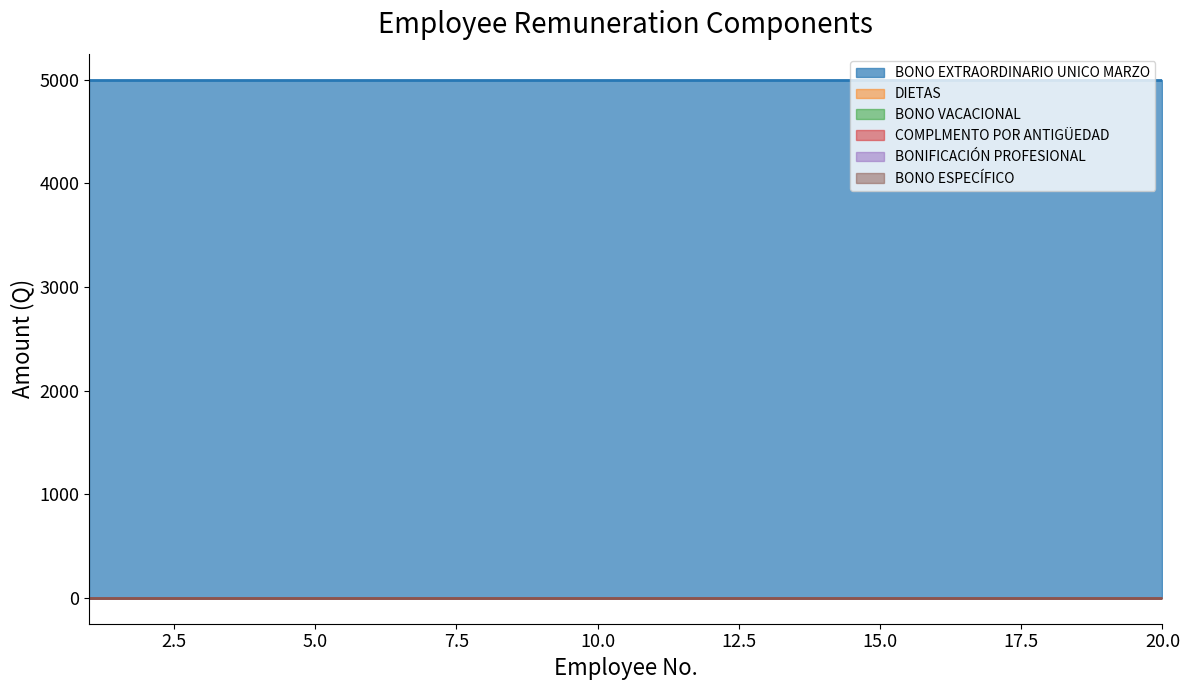

The value of BONO ESPECÍFICO at 16 is 0. True or false?

True